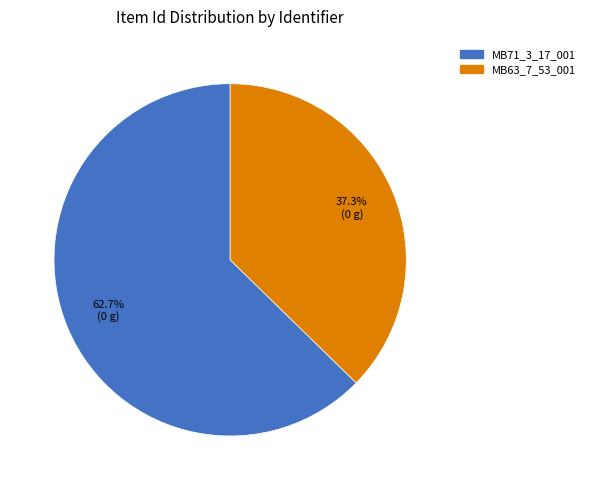

How many segments does this pie chart have?

2